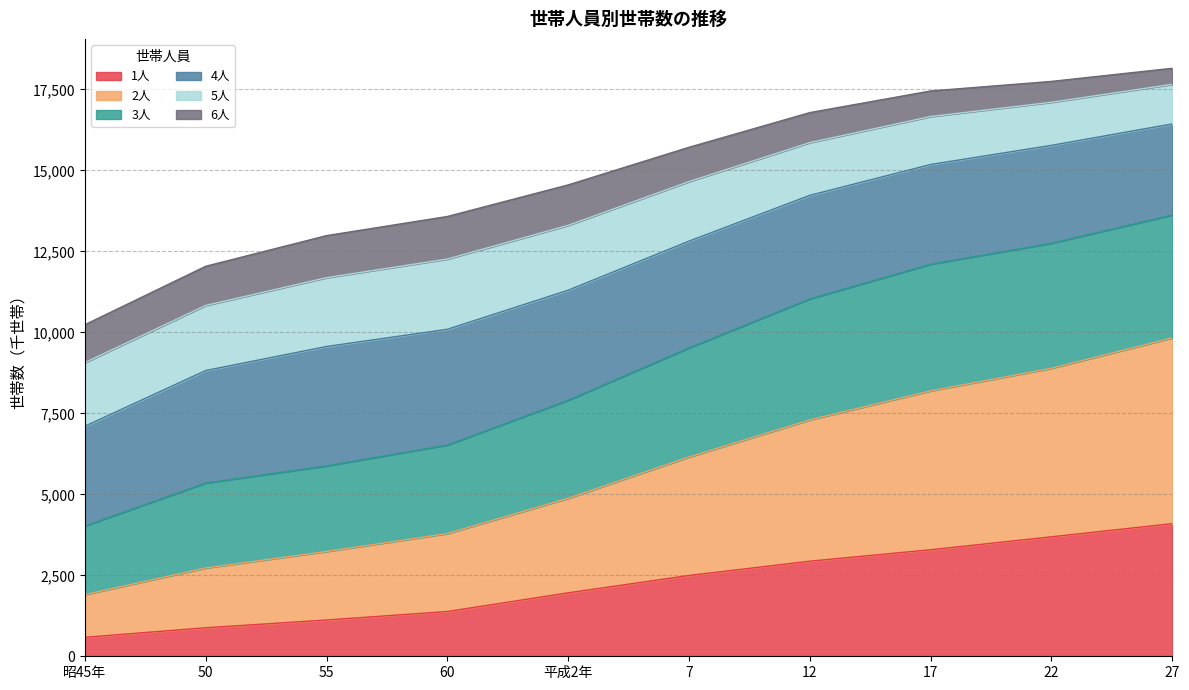

The value of 1人 at 22 is 3689. True or false?

True